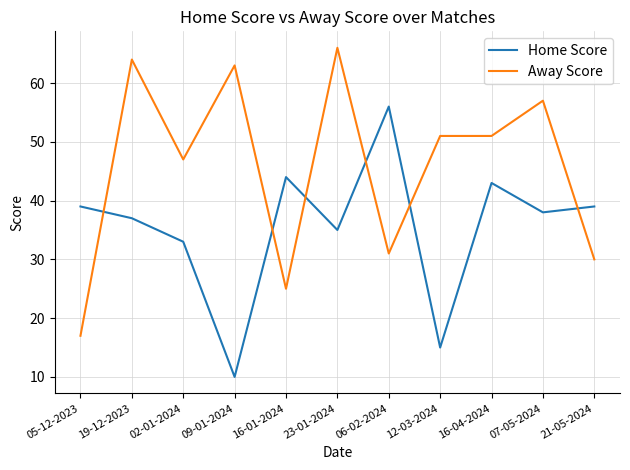

True or false: Away Score and Home Score cross at least once.

True